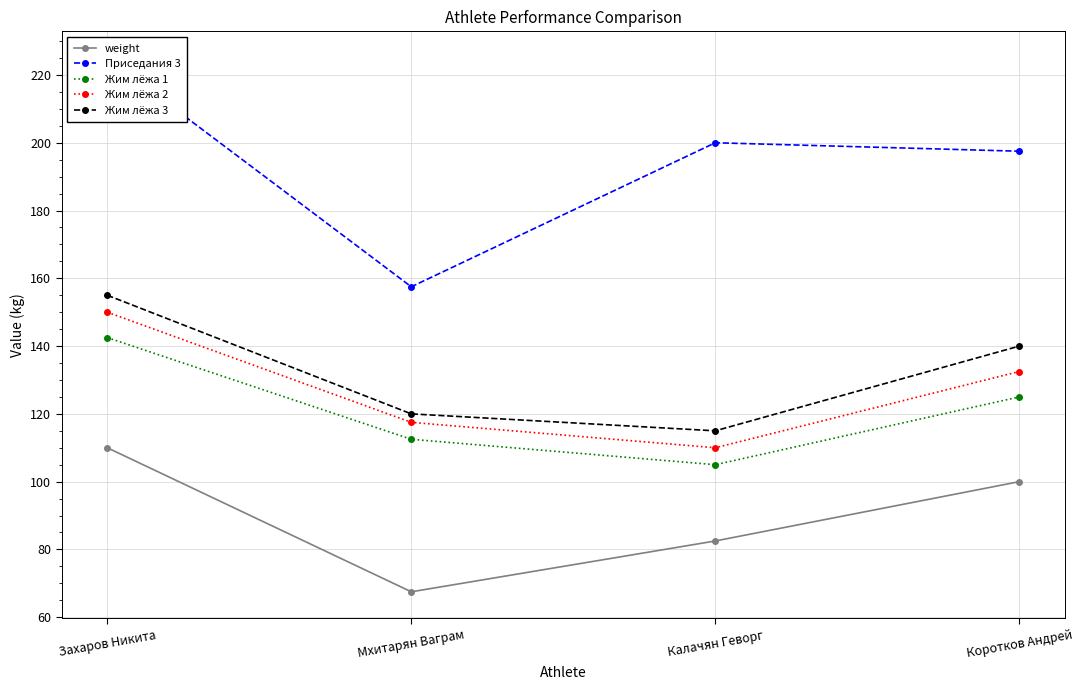

What is the difference between the weight values at Захаров Никита and Мхитарян Ваграм?

42.5